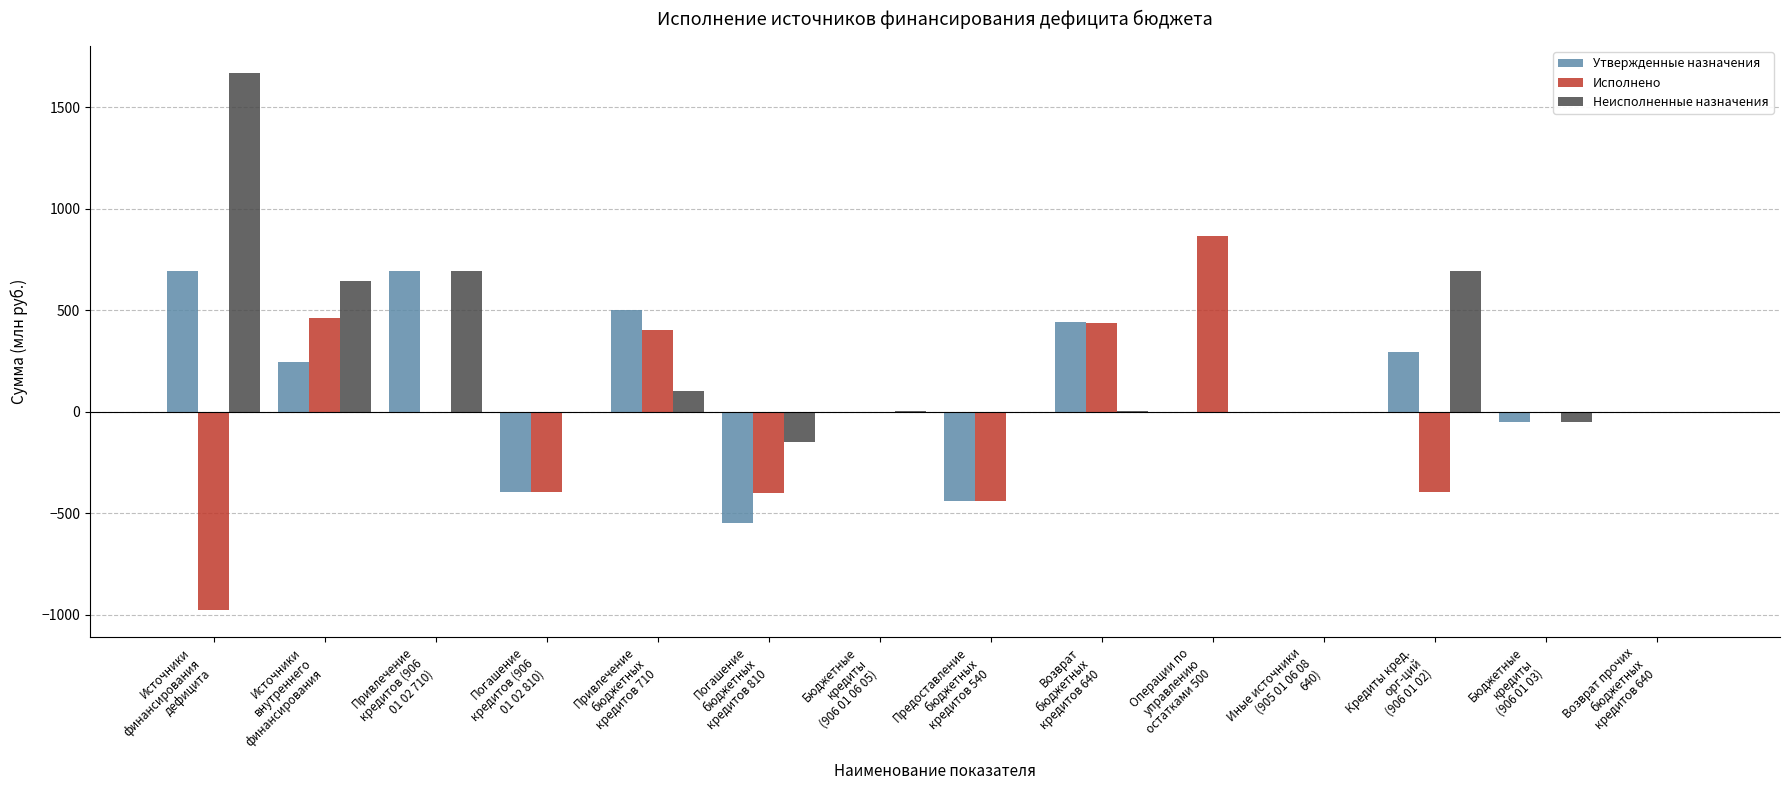

What is the average value of the Утвержденные назначения series?

101.7